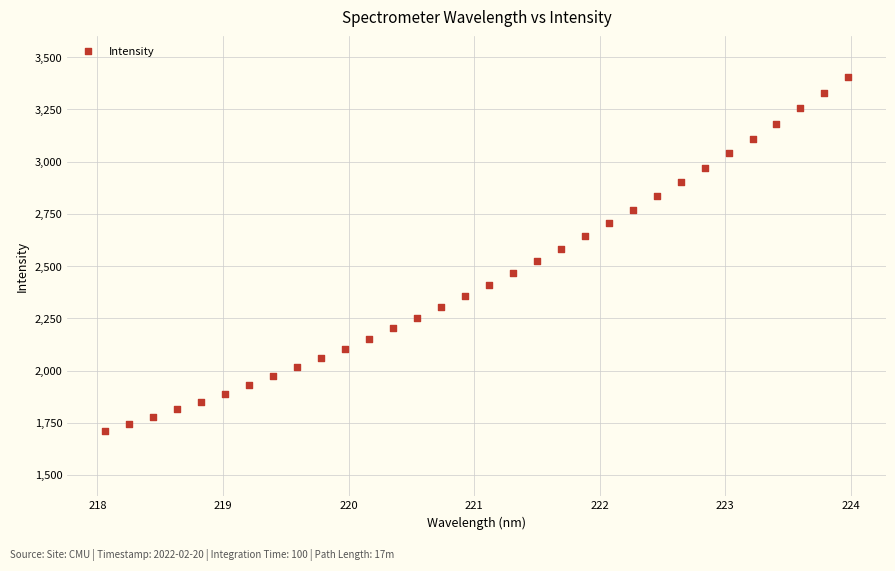

What is the range of Y values (max minus min)?

1697.2